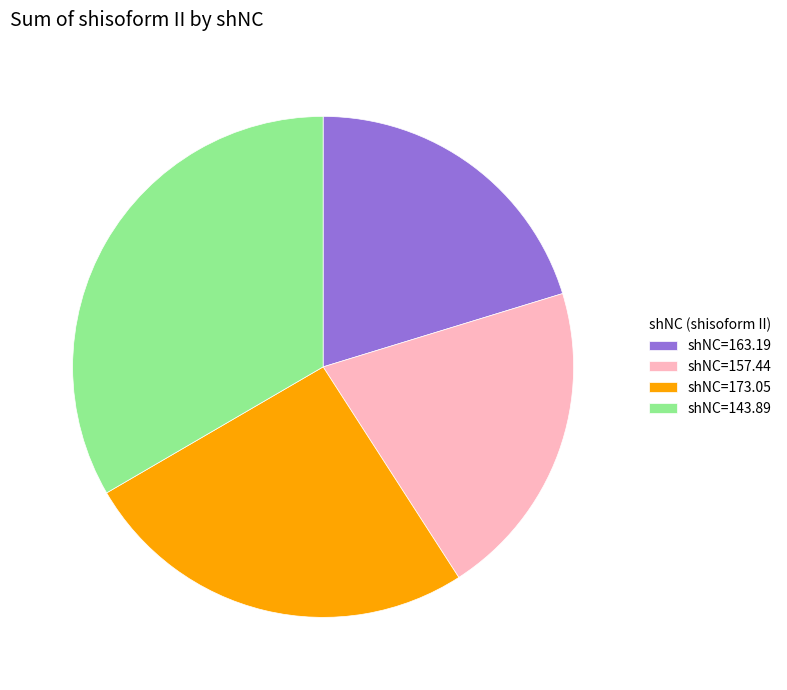

Is it true that shNC=173.05 is 26% of the pie?

True